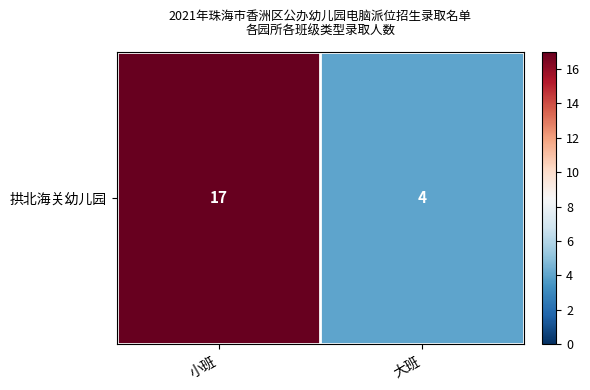

What is the sum of the values at 大班 and 小班?

21